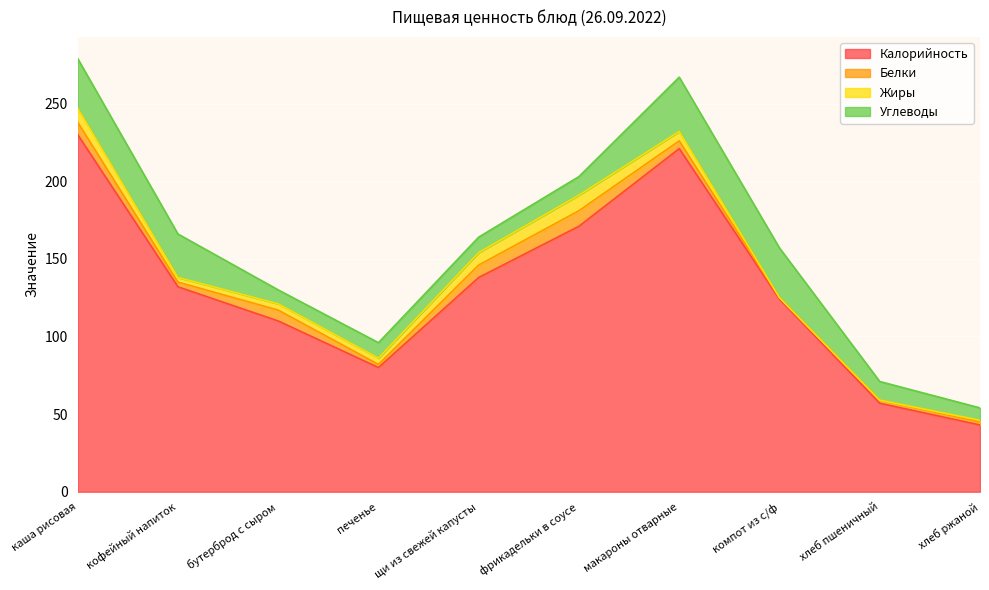

At which category is the sum across all series the highest?

каша рисовая